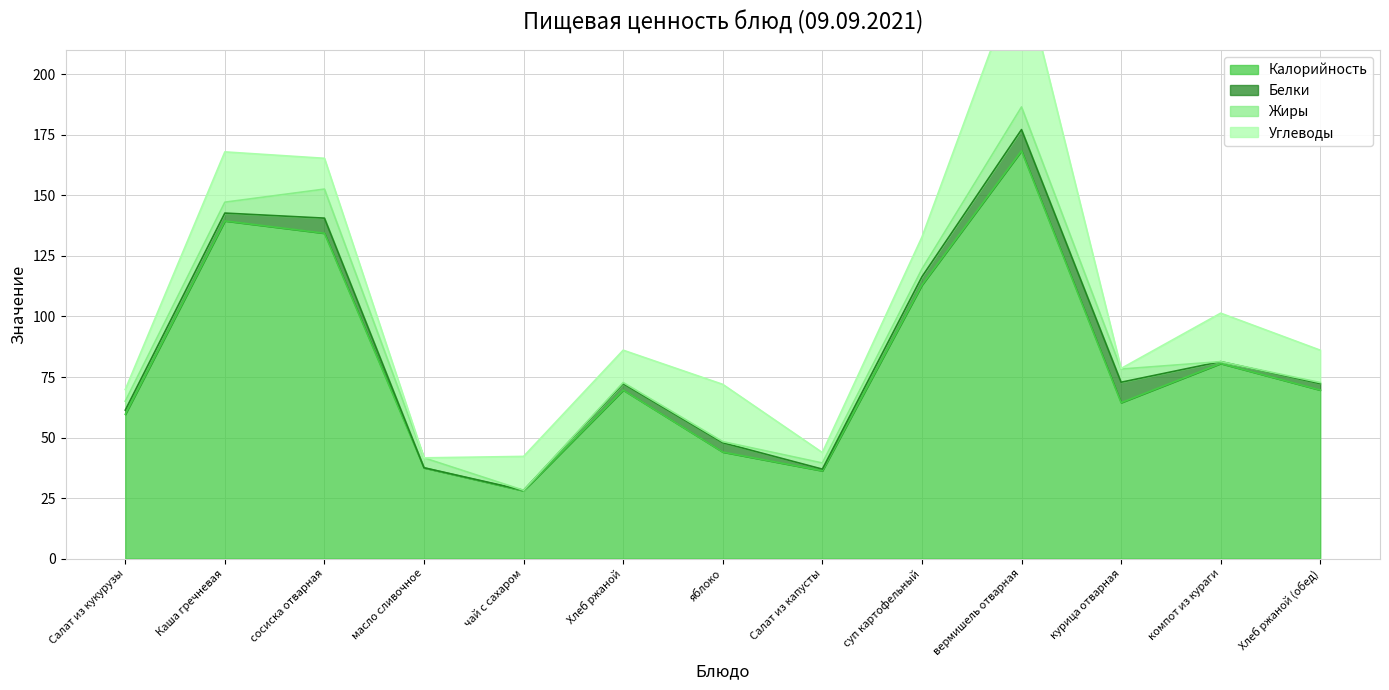

Is it true that Калорийность equals 12.8 at яблоко?

False